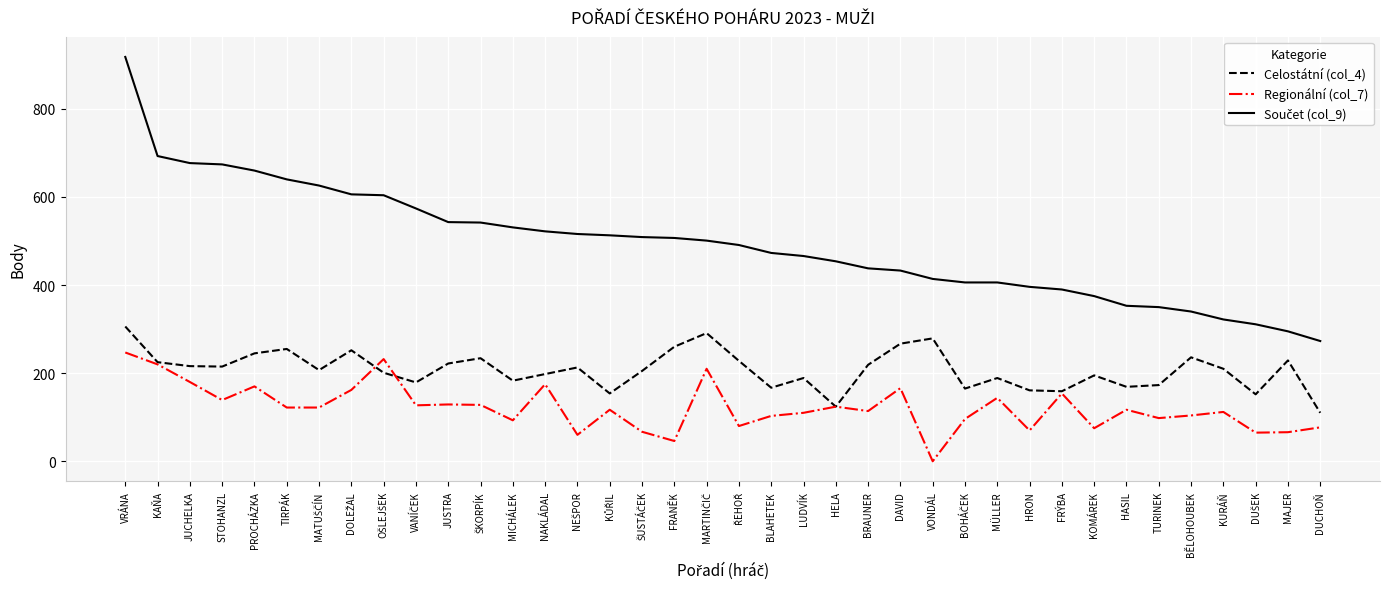

The Regionální (col_7) series shows 29 at KOMÁREK. True or false?

False